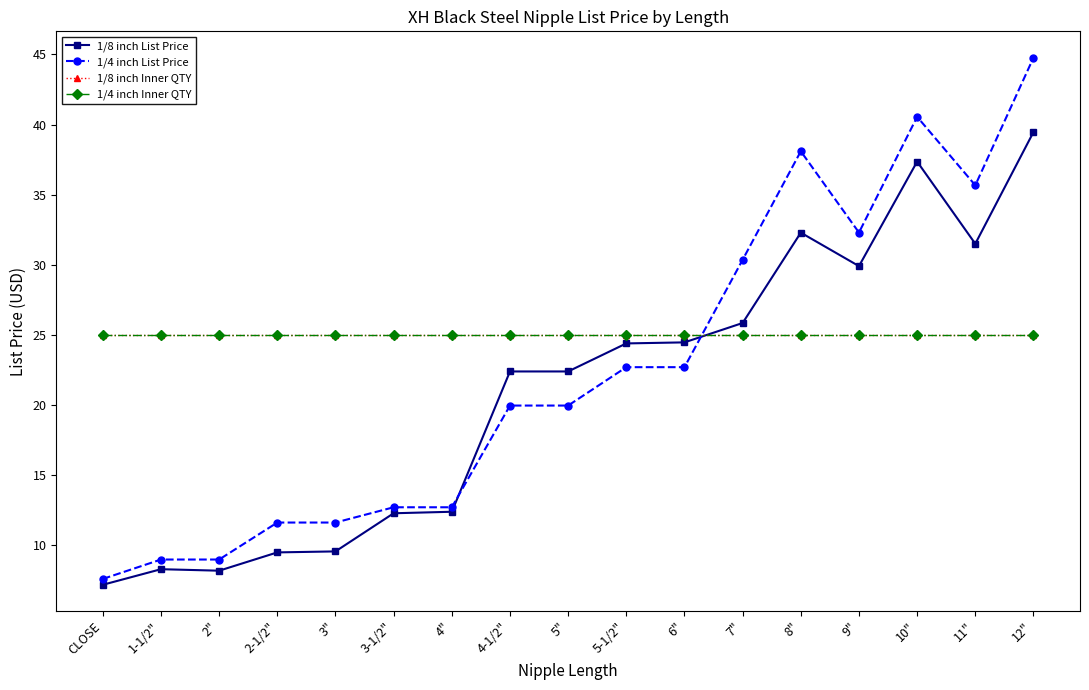

Is this an area chart (filled region under the line)?

No